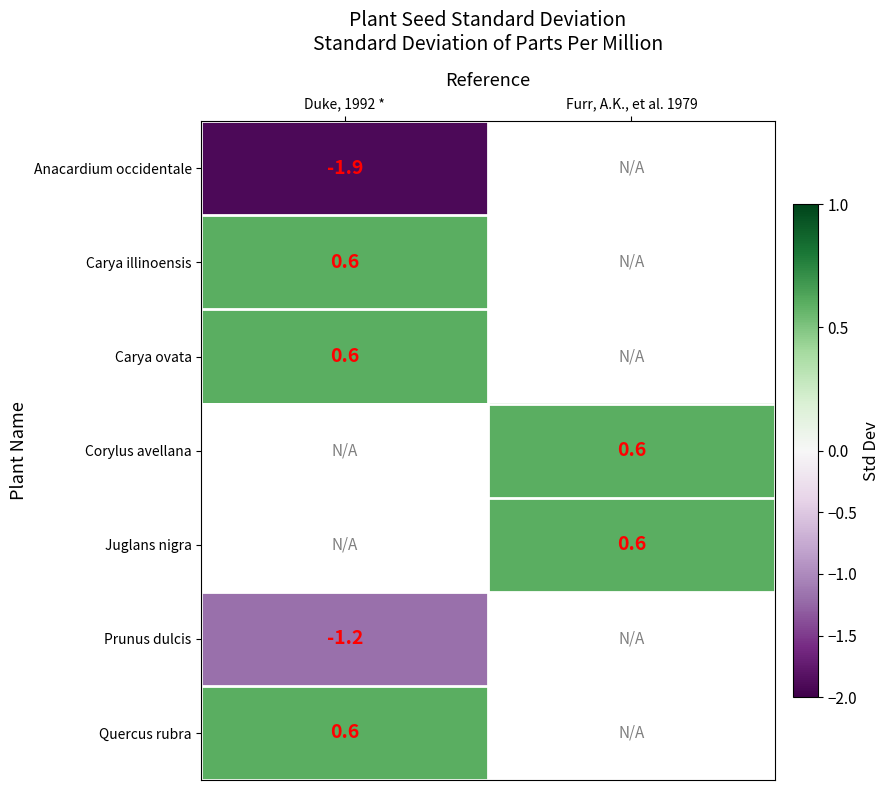

Is it true that Carya ovata equals 0.3 at Duke, 1992 *?

False